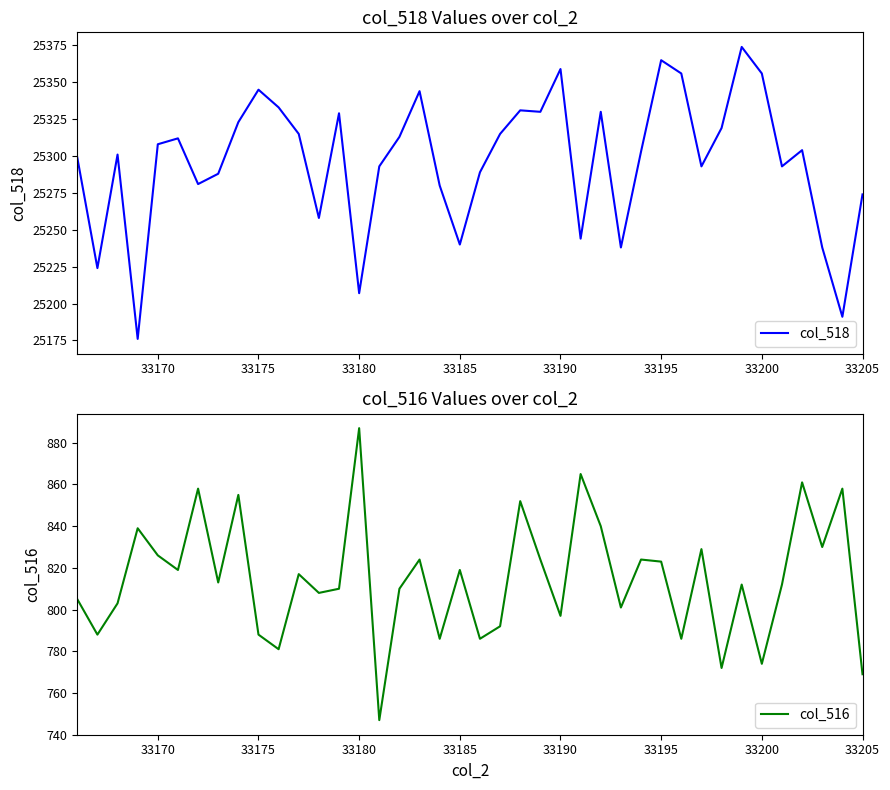

What is the minimum value for col_518?

25176